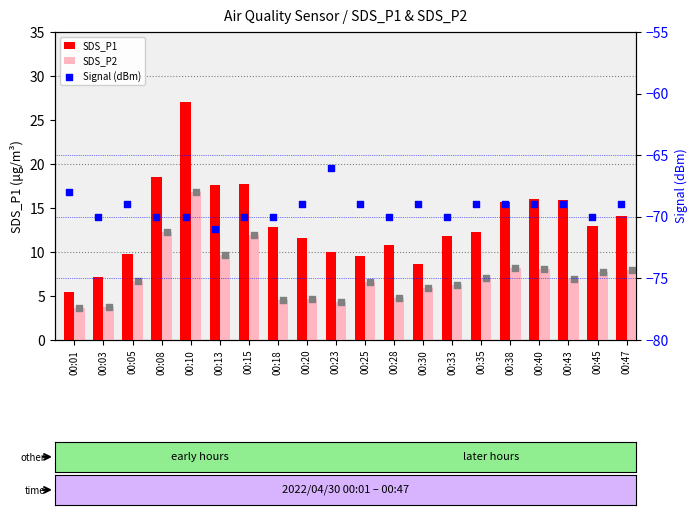

At which category is the sum across all series the highest?

00:10